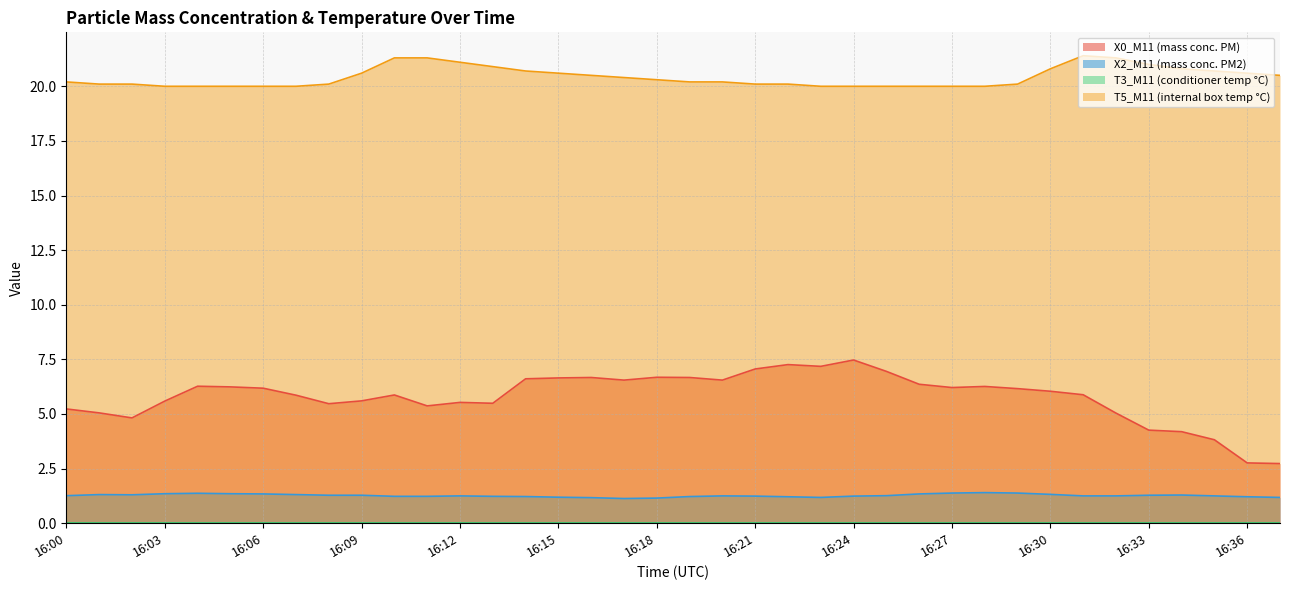

How many interior local peaks does the X0_M11 (mass conc. PM) series have?

8